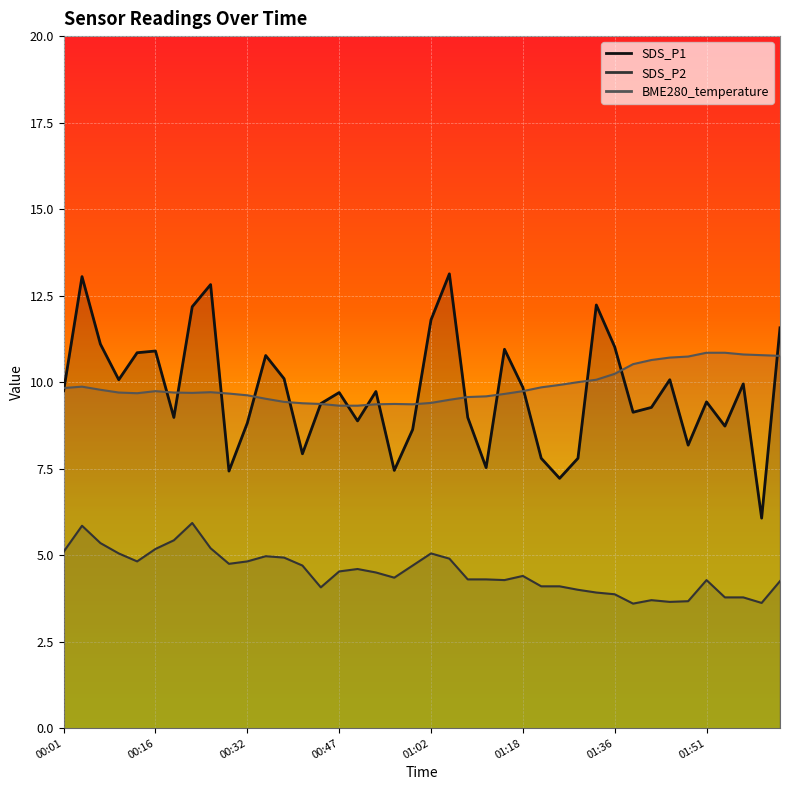

True or false: BME280_temperature has a value of 14.5 at 00:13.

False